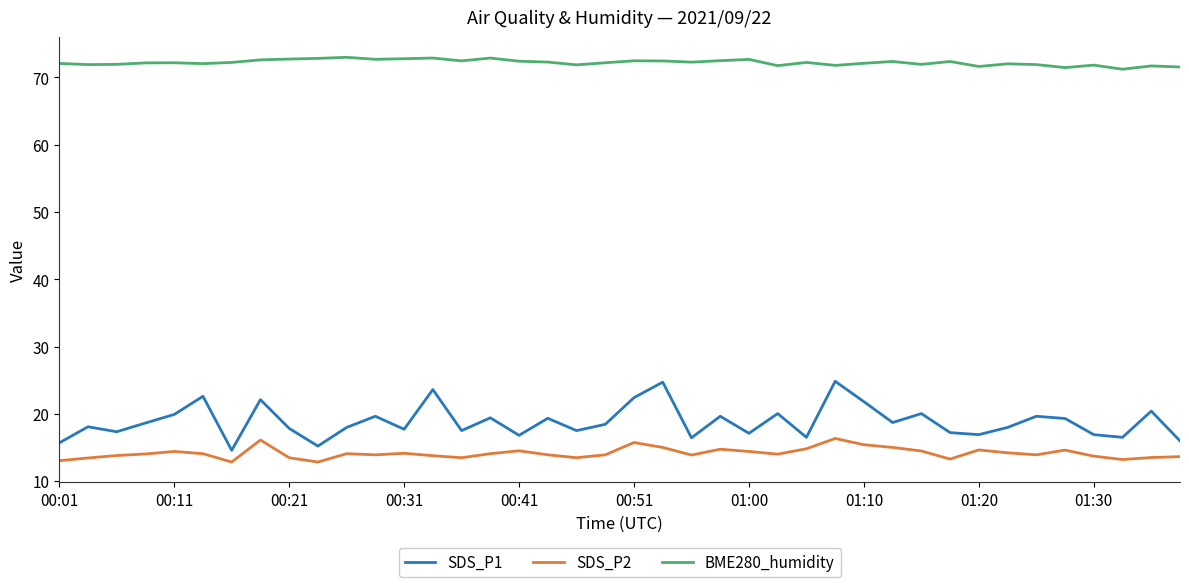

What is the minimum value for SDS_P2?

12.8